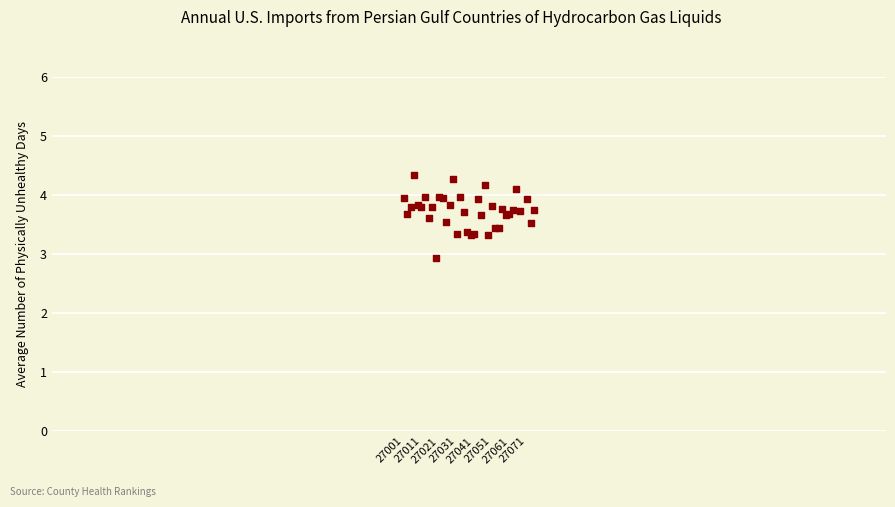

What Y value in the scatter plot is closest to 3?

2.9